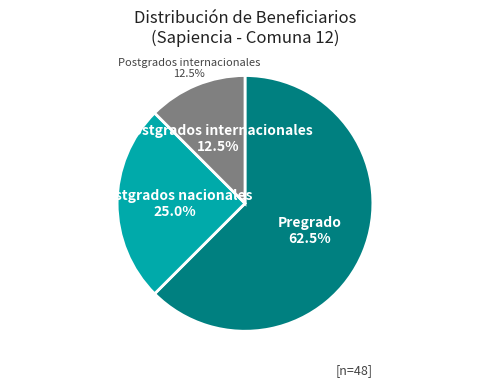

To the nearest percent, what is the combined percentage of Postgrados internacionales and Postgrados nacionales?

38%